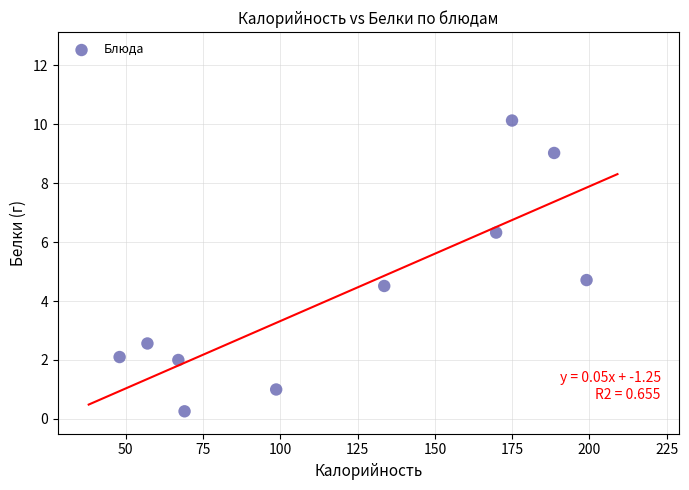

What Y value in the scatter plot is closest to 5?

4.7